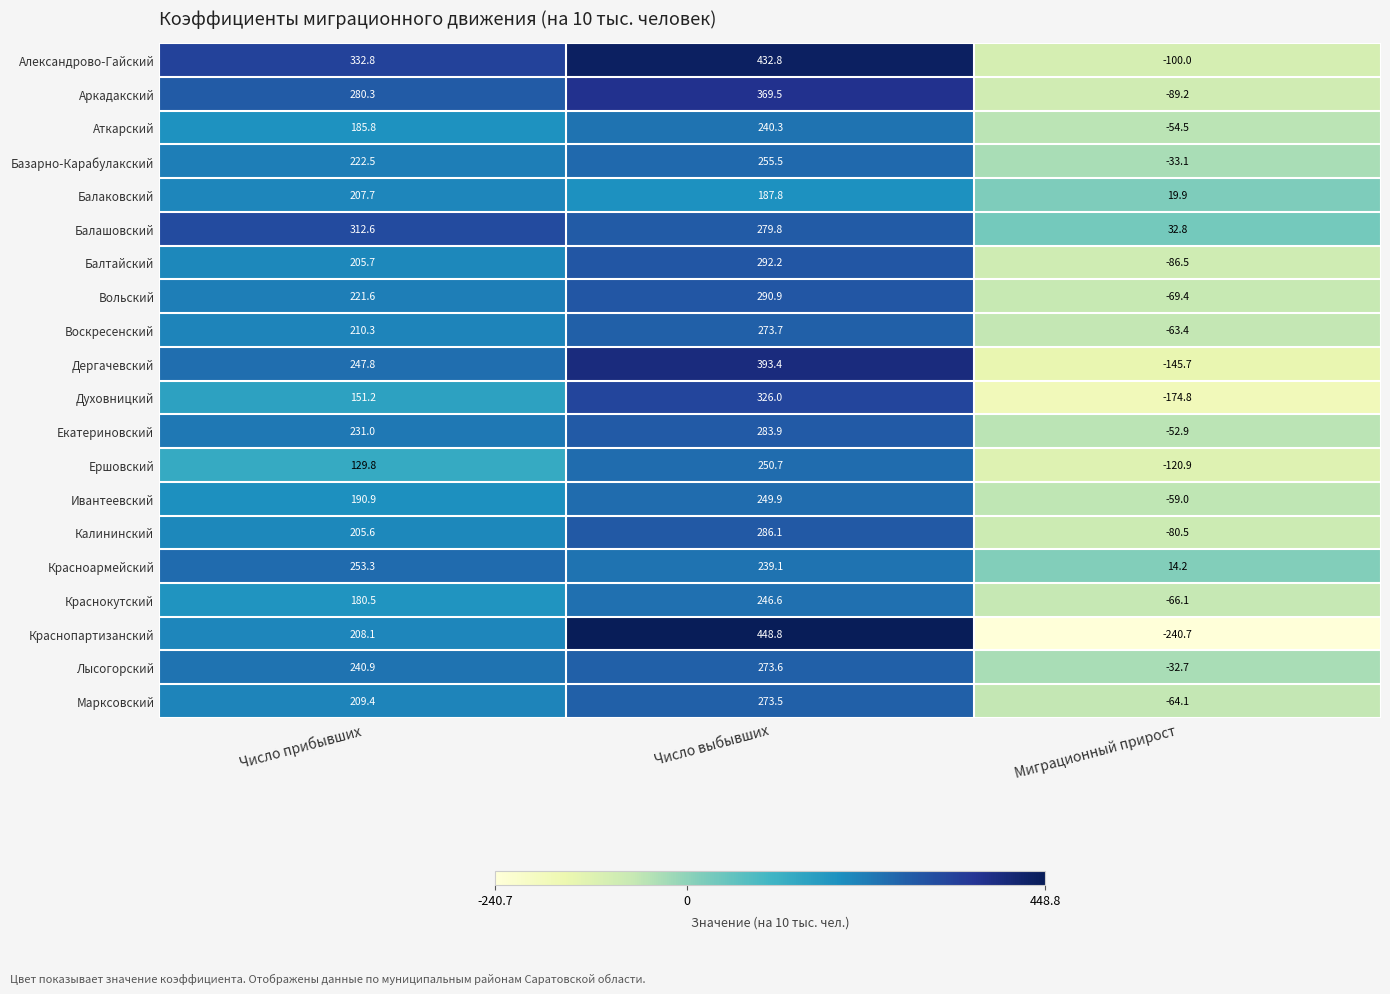

At which label is Александрово-Гайский closest to 166?

Число прибывших